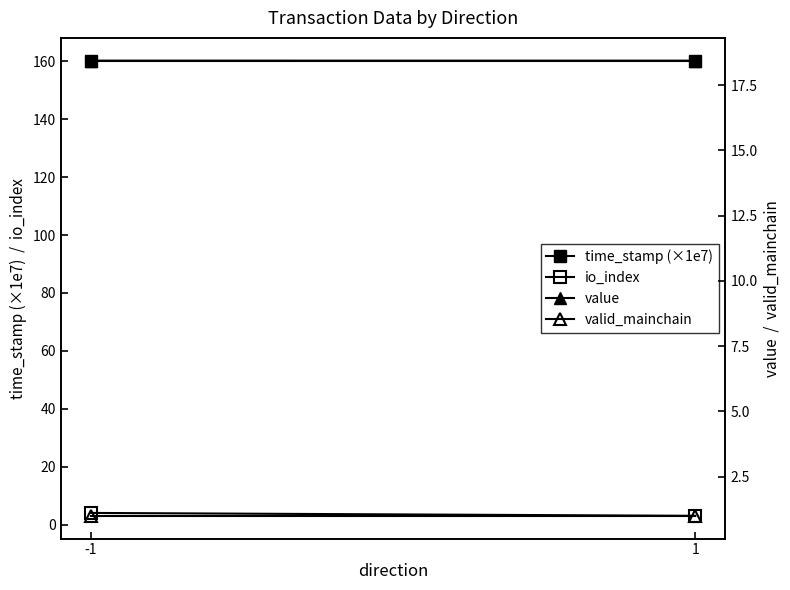

Which series has the largest range (max minus min)?

io_index